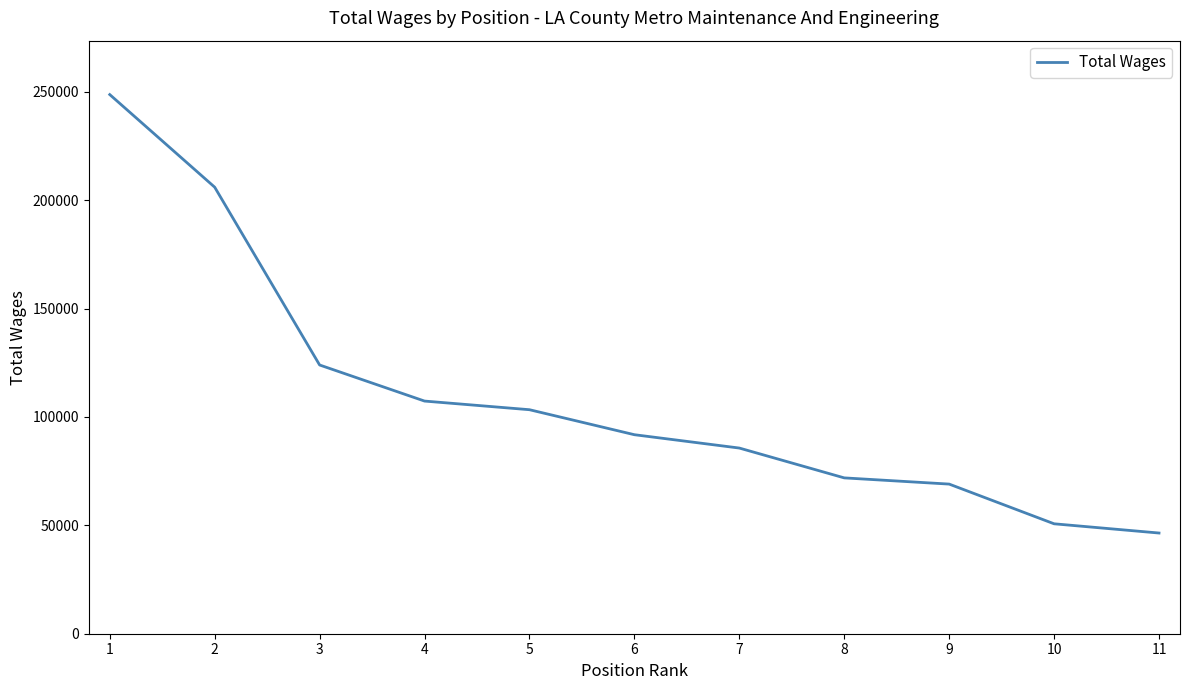

What is the difference between the values at 3 and 5?

20628